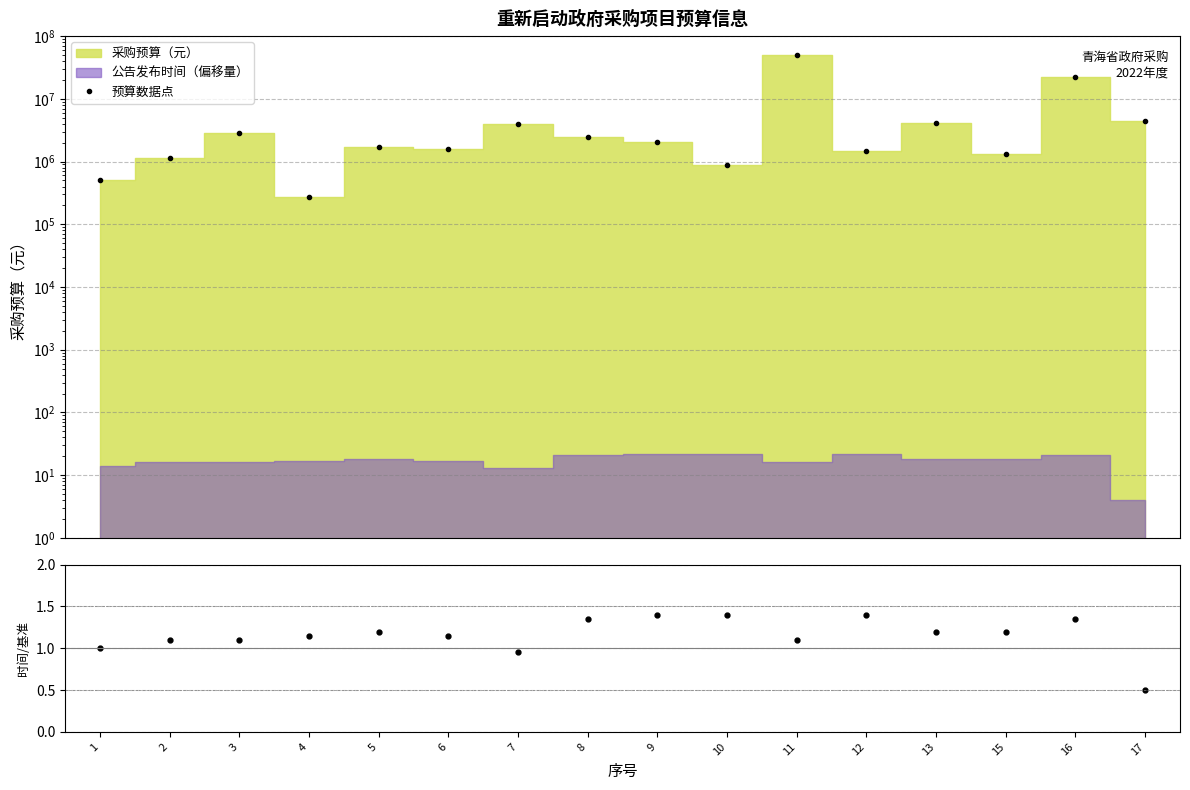

True or false: 时间归一化 and 预算数据点 intersect in this chart.

False